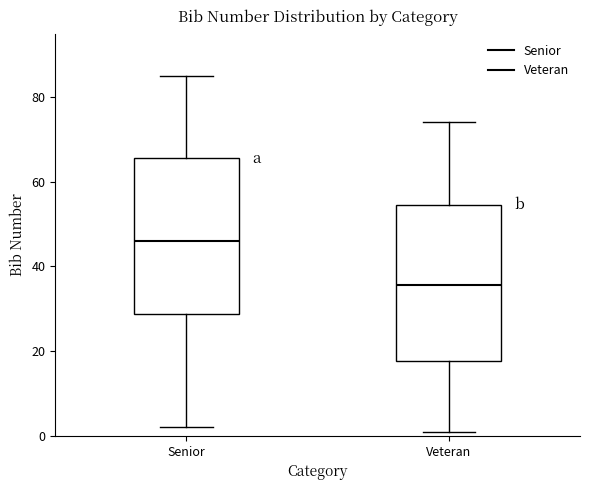

Which box's median line is the highest?

Senior